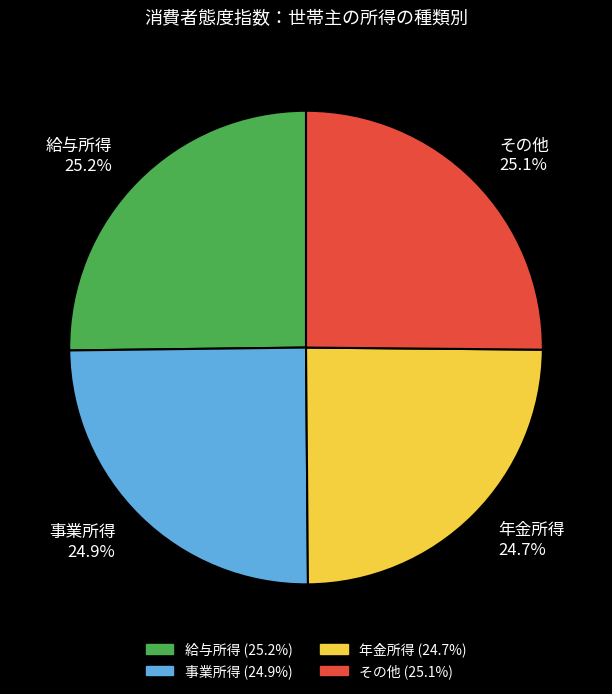

Does any single category account for the majority?

No